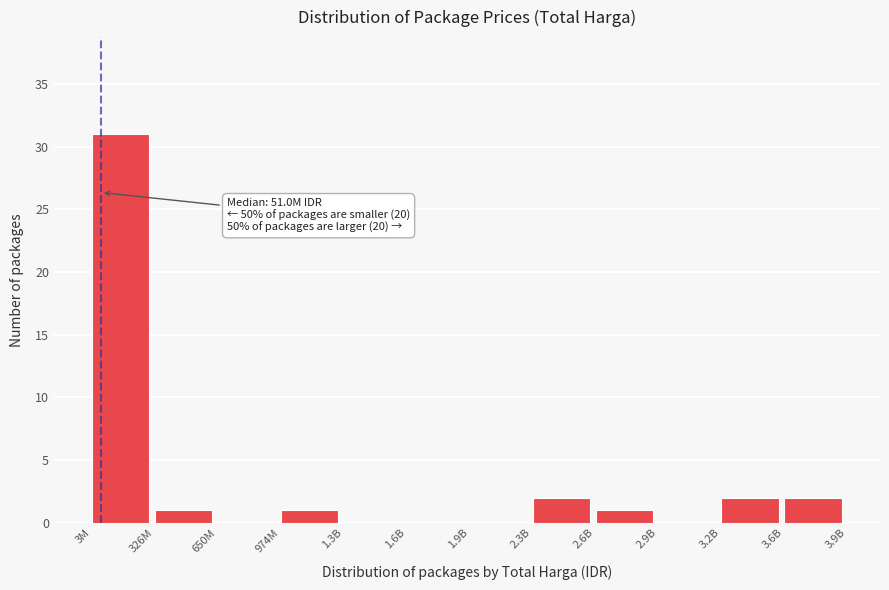

Reading left to right, what are all the values shown in this chart?

3M=31	326M=1	650M=0	974M=1	1.3B=0	1.6B=0	1.9B=0	2.3B=2	2.6B=1	2.9B=0	3.2B=2	3.6B=2